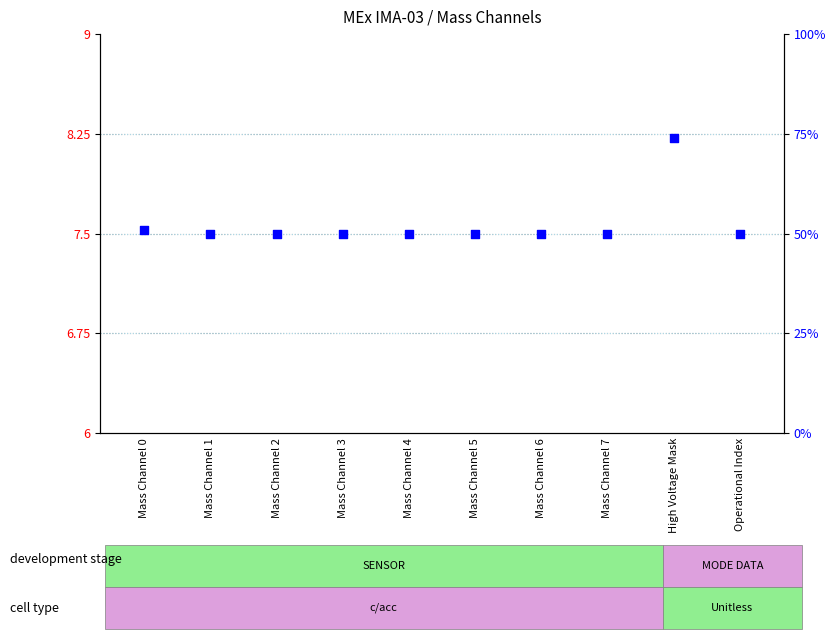

What is the total value across all series at Mass Channel 1?

56